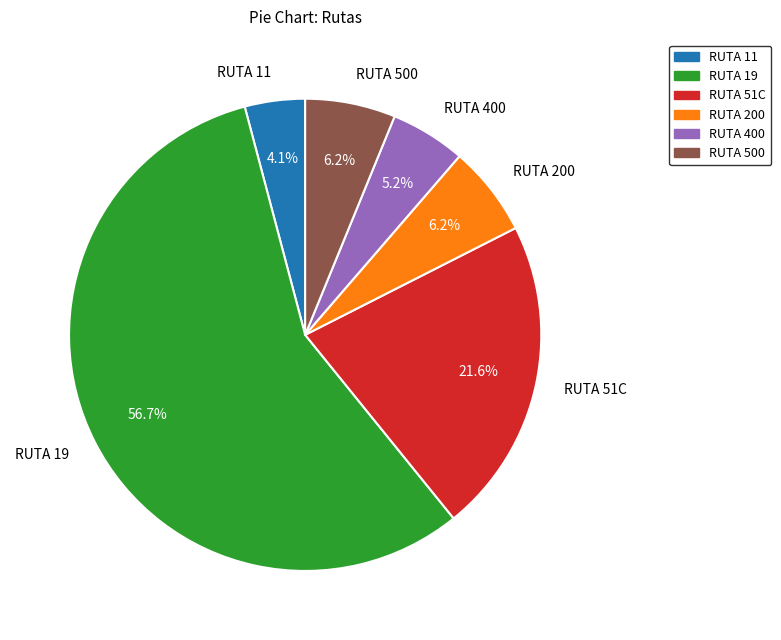

What is the ratio of the value at RUTA 51C to the value at RUTA 19?

0.4